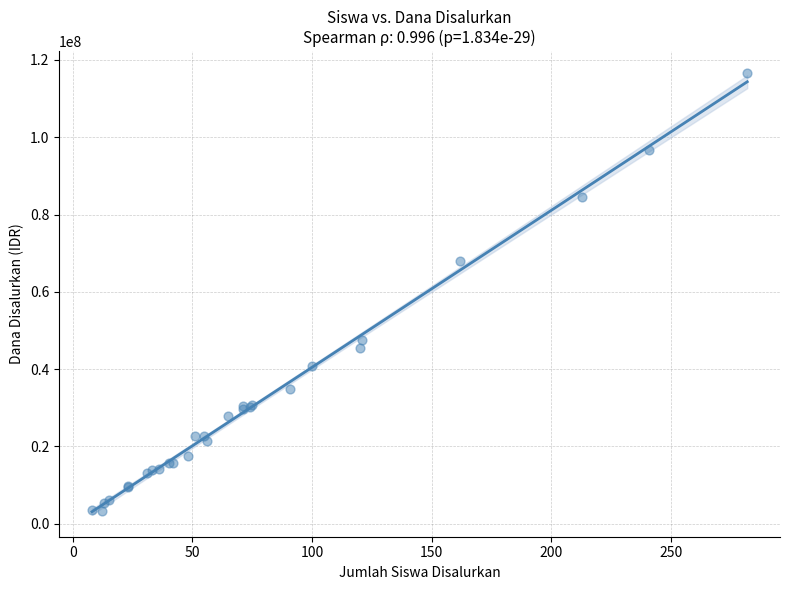

What Y value in the scatter plot is closest to 59962500?

67950000